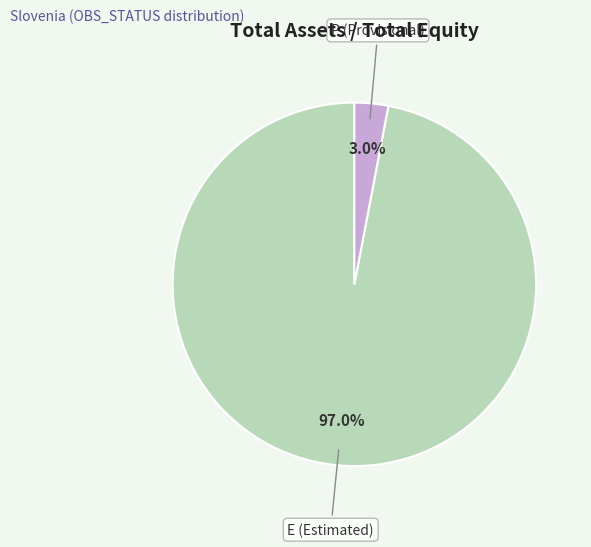

Is there a majority slice in this chart?

Yes